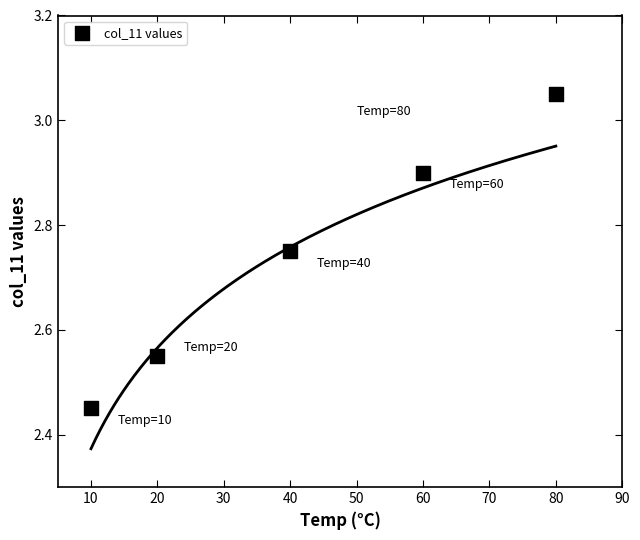

What is the average Y value?

2.7